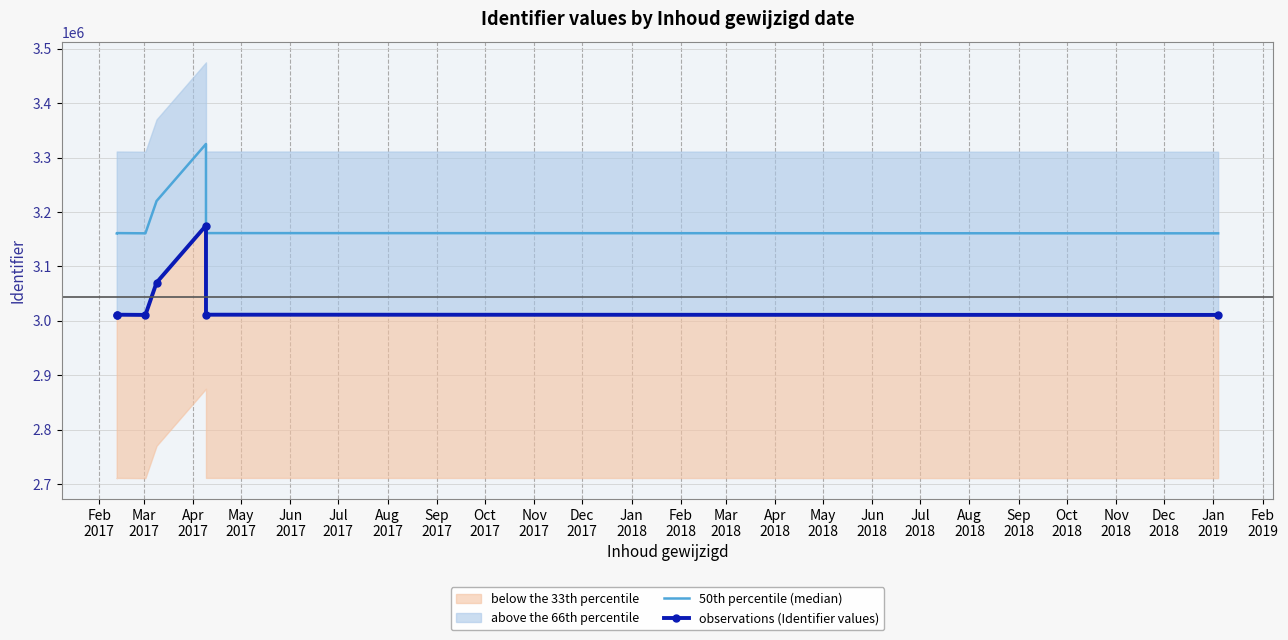

What is the difference between the highest and lowest values at Feb
2017?

150000